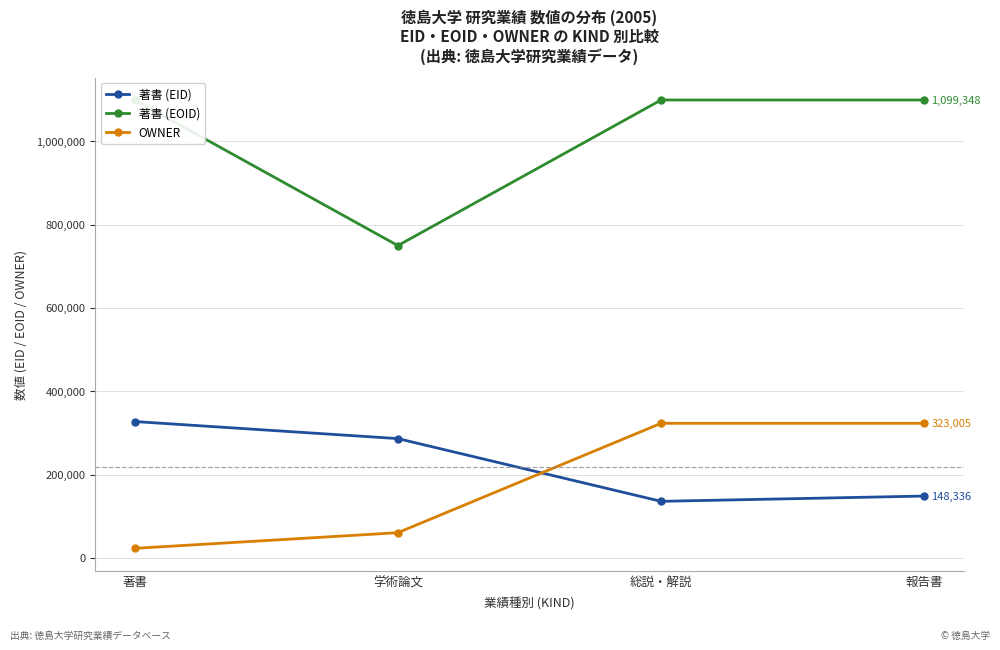

Where does the 著書 (EID) series first go above 286300?

著書